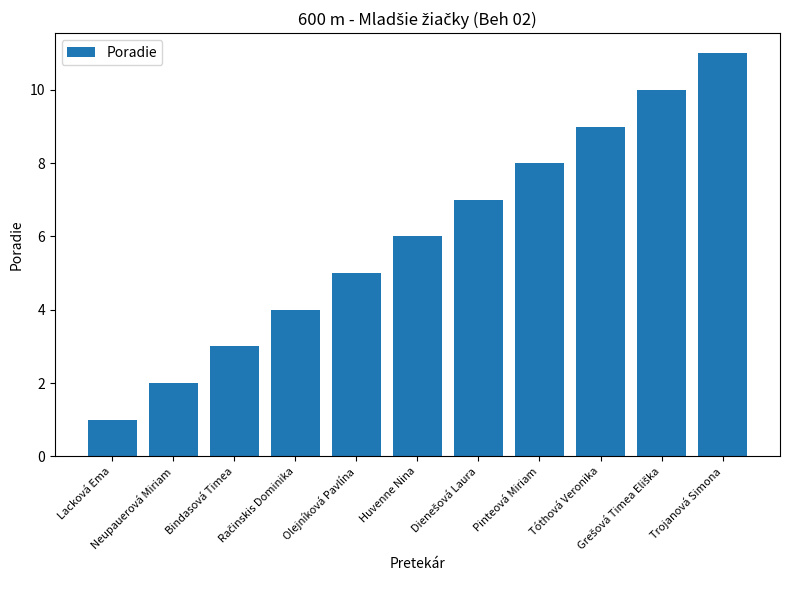

What is the sum of all values?

66